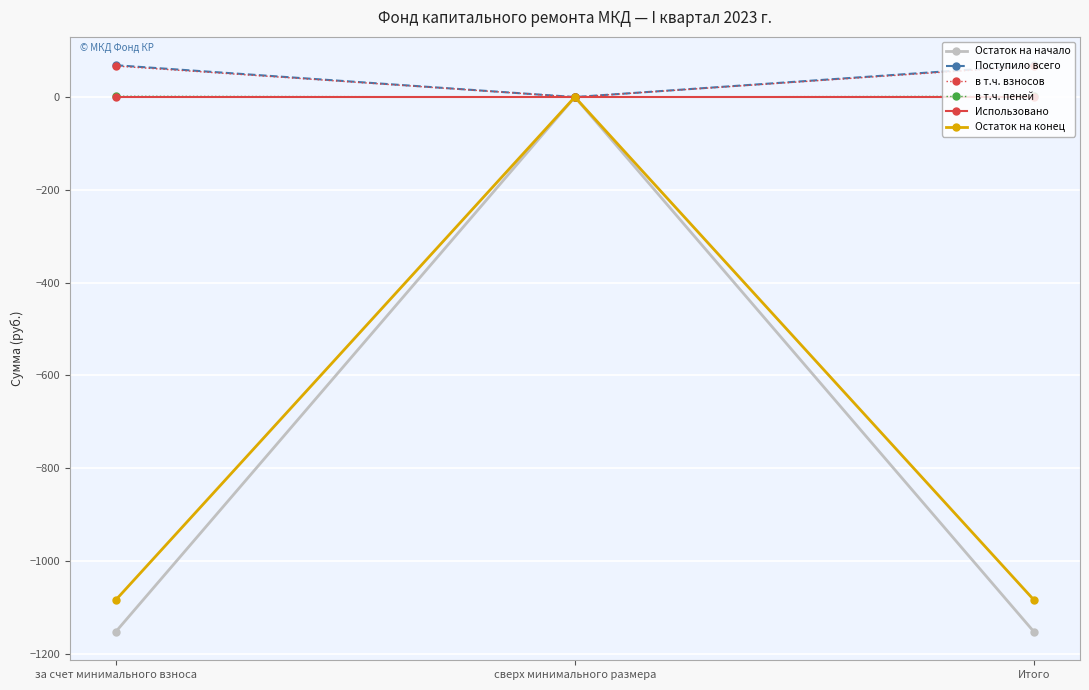

At which category is the sum across all series the highest?

сверх минимального размера